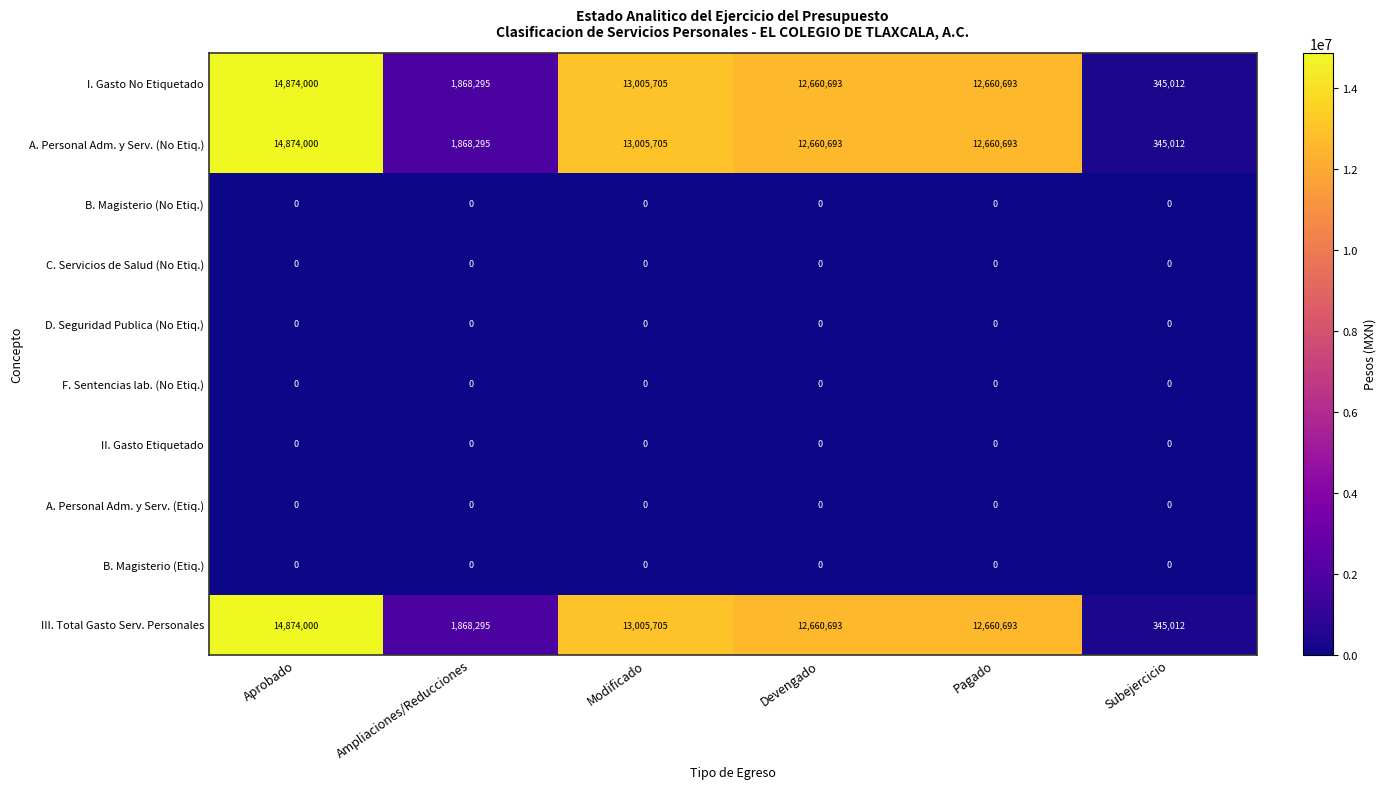

What is the spread (max minus min) of values at Subejercicio?

345012